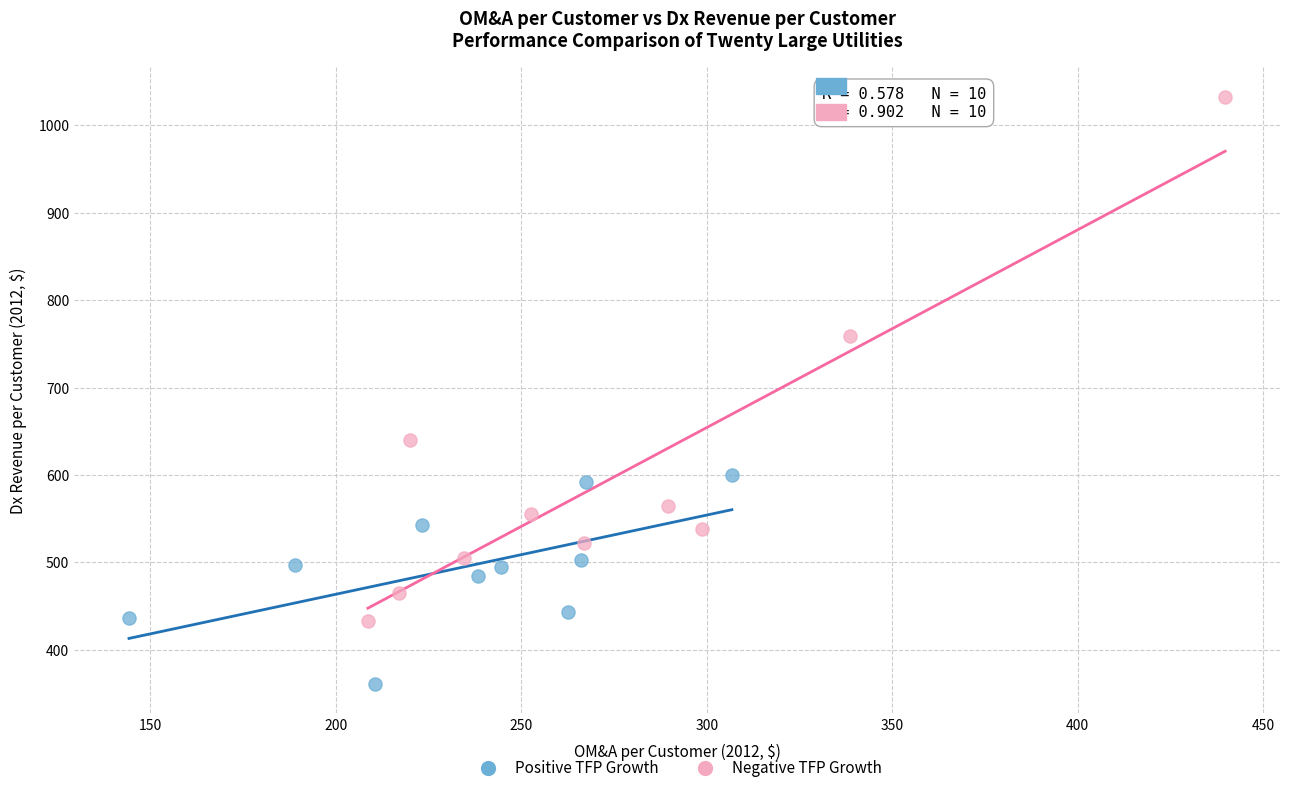

Which series has the largest Y range (max minus min)?

Negative TFP Growth